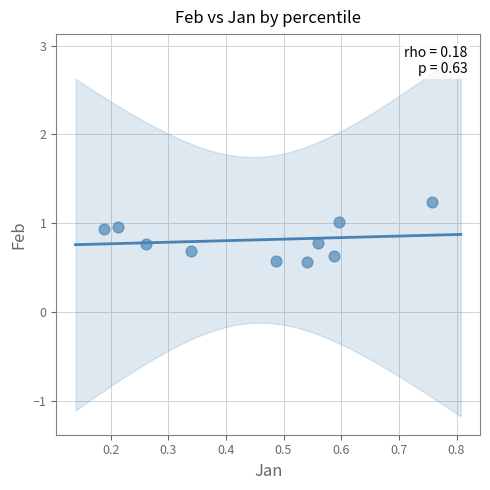

What is the average X value?

0.5